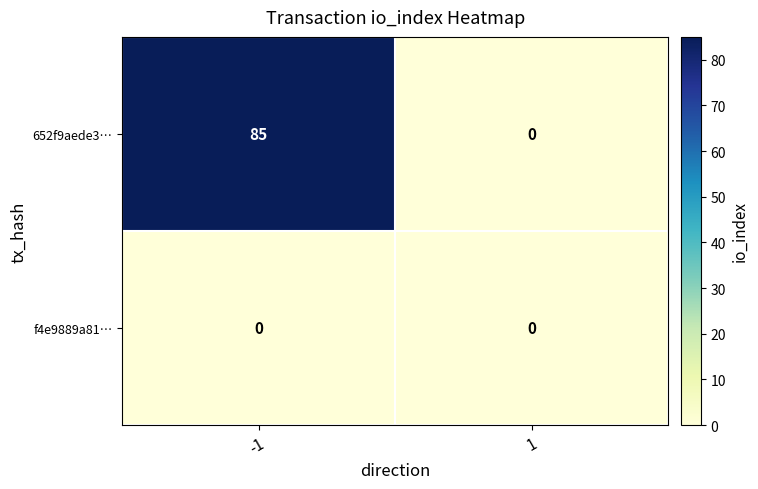

List the series in order of their overall mean, lowest first.

f4e9889a81…, 652f9aede3…